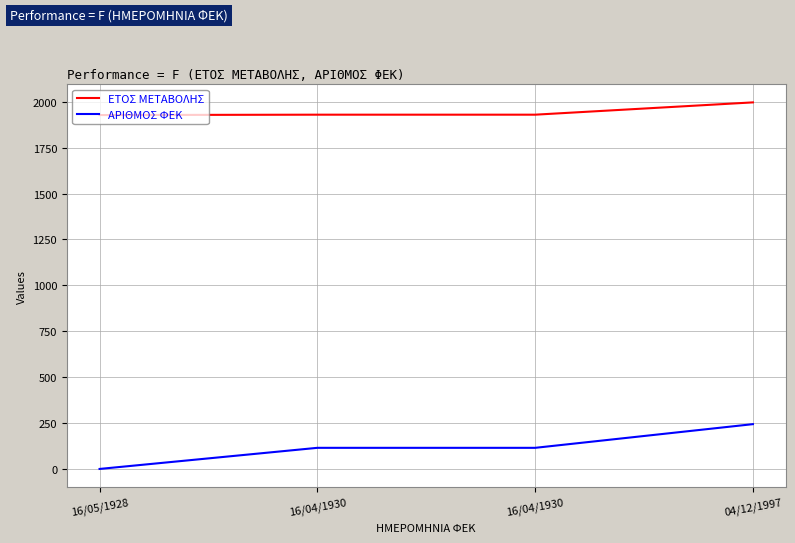

Between 16/05/1928 and 16/04/1930, which series saw the biggest shift?

ΑΡΙΘΜΟΣ ΦΕΚ